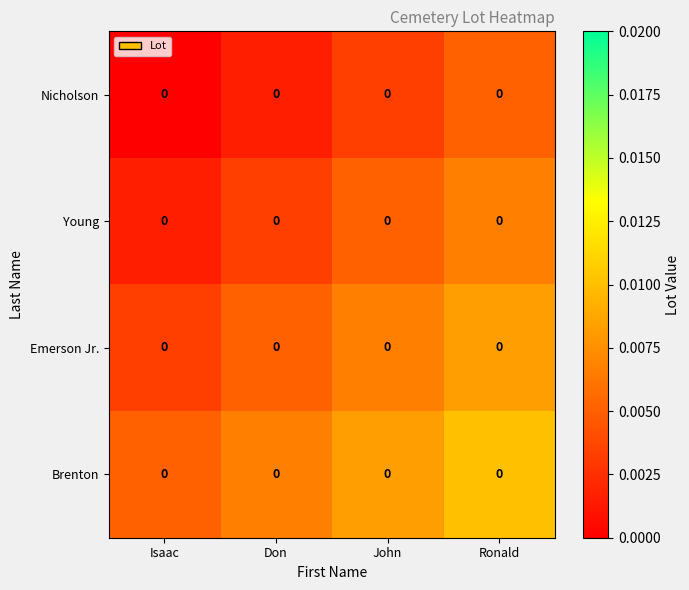

The Young series shows 0.0 at Don. True or false?

True